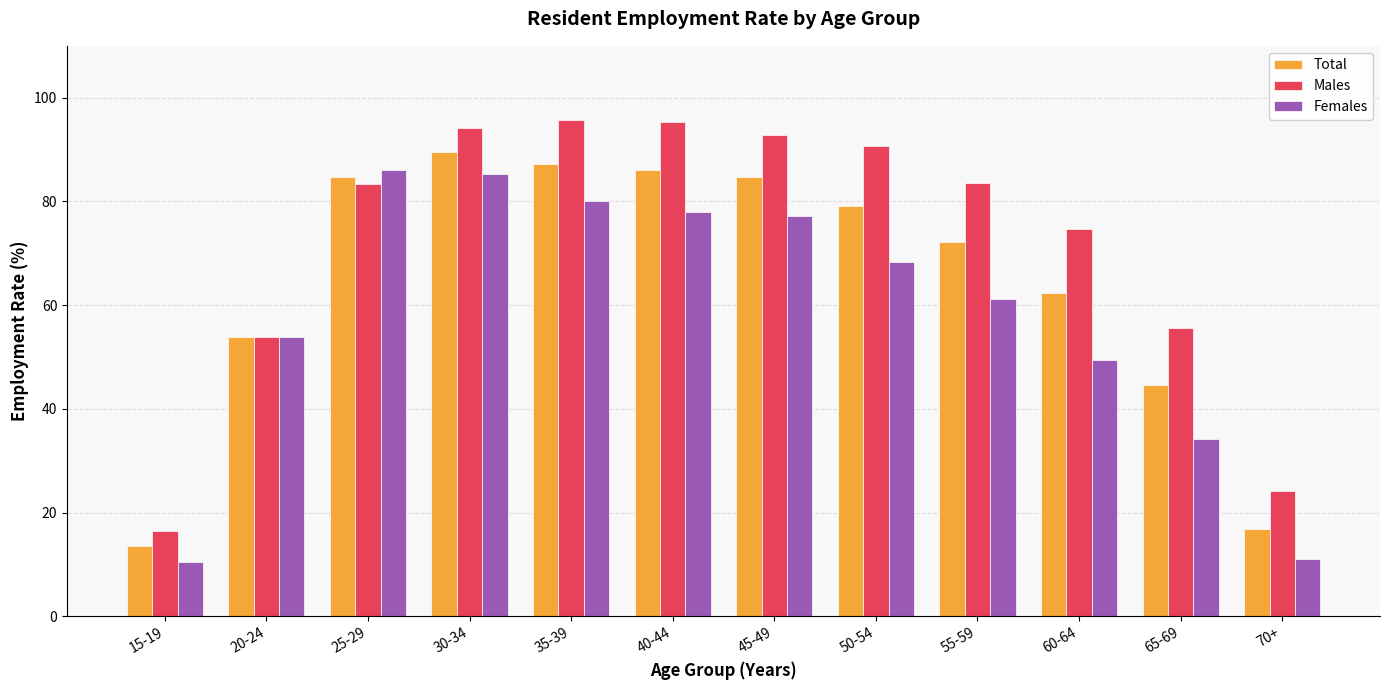

What is the difference between the Males values at 60-64 and 45-49?

18.2